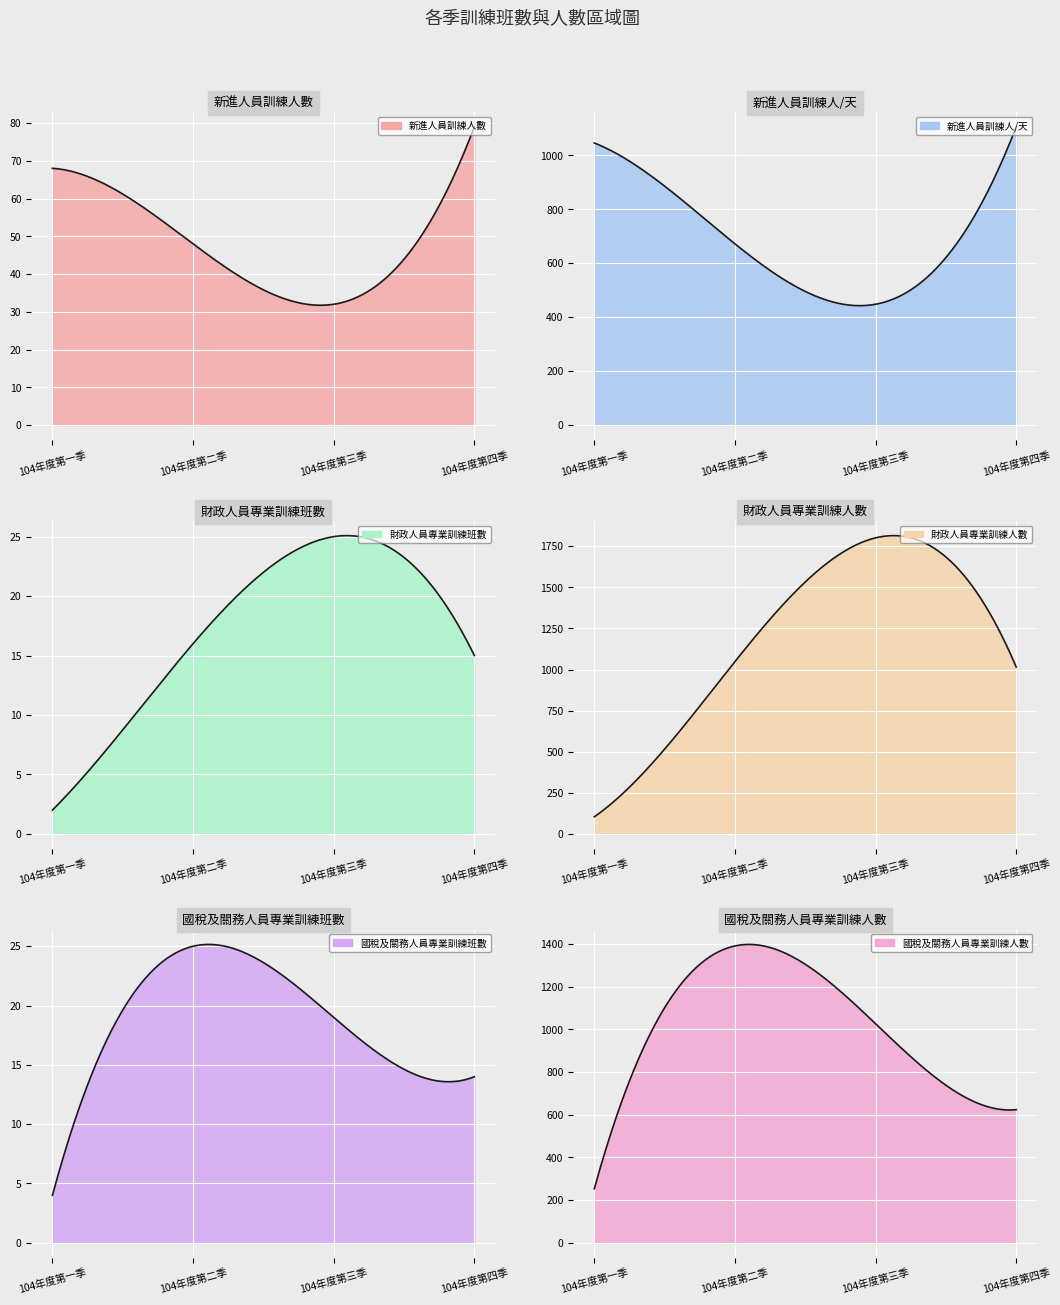

Count the number of data series in this chart.

6